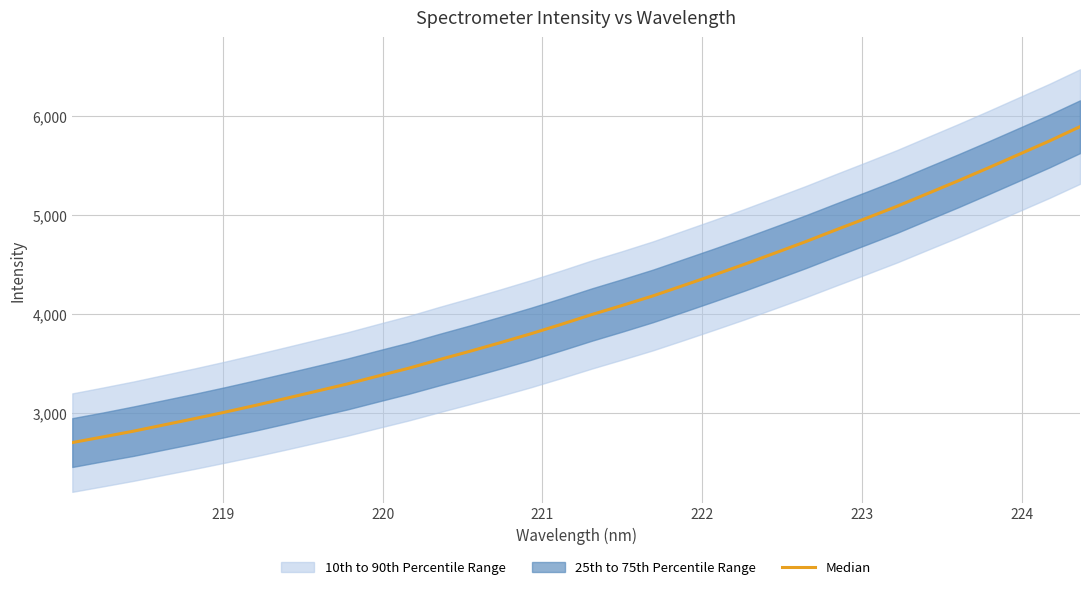

True or false: the data has more than 1 interior local peaks.

False